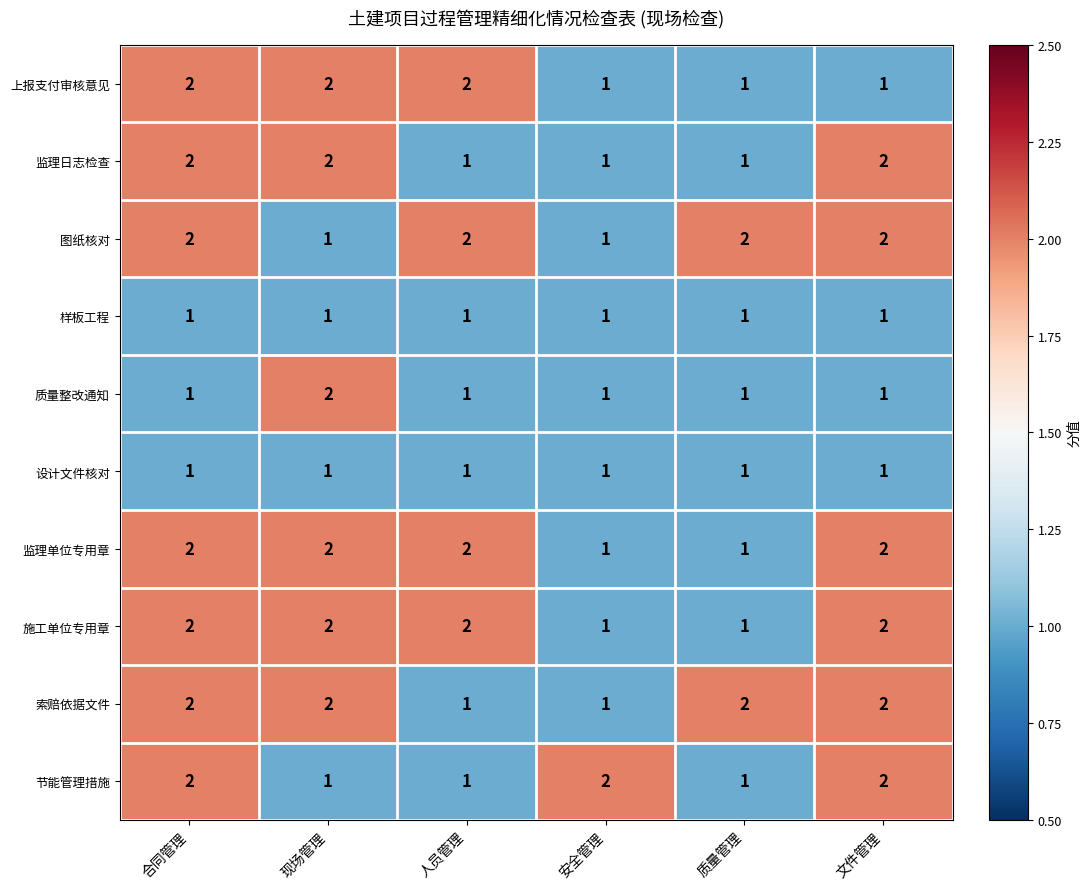

What is the sum of all 设计文件核对 values?

6